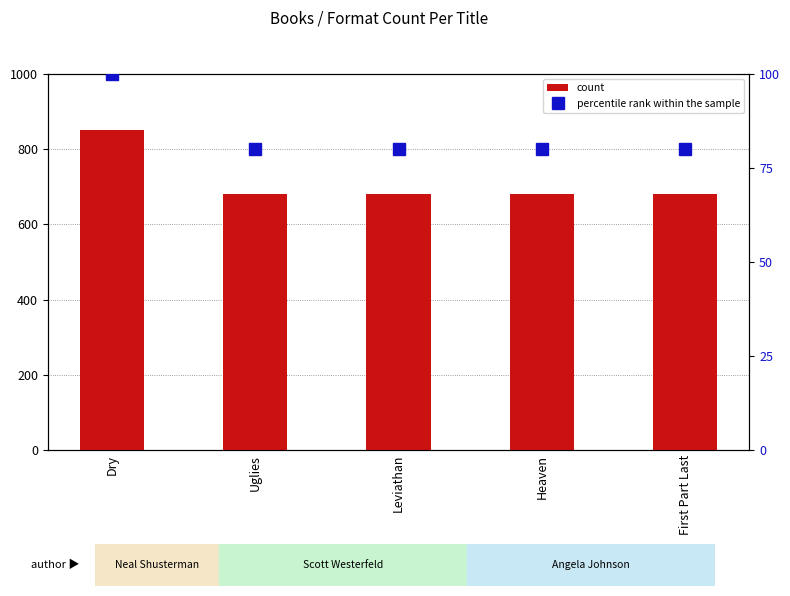

Reading right to left, list all the values displayed in this chart.

count: 680	680	680	680	850
percentile rank within the sample: 80	80	80	80	100